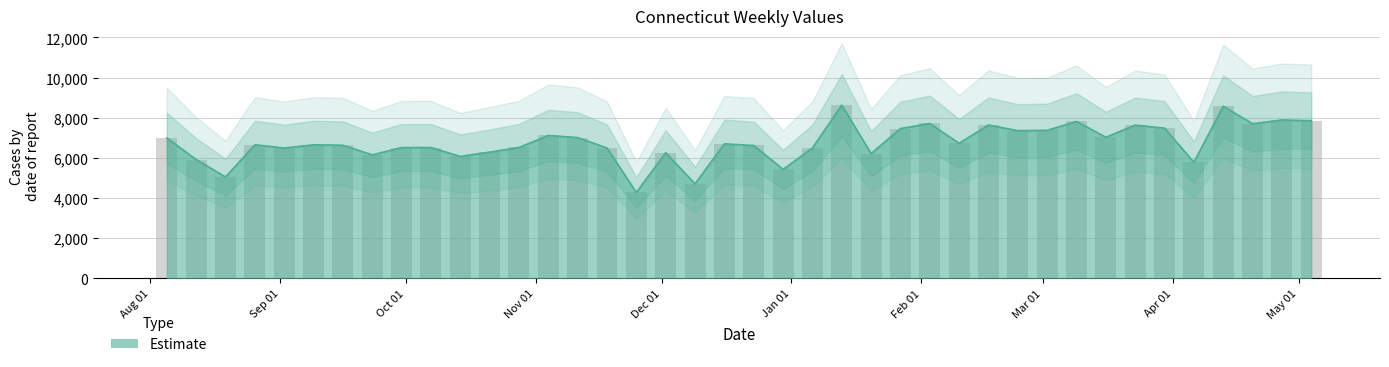

Rank the categories by value from lowest to highest.

2023-11-25, 2023-12-09, 2023-08-19, 2023-12-30, 2024-04-06, 2023-08-12, 2023-10-14, 2023-09-23, 2024-01-20, 2023-12-02, 2023-10-21, 2023-09-02, 2023-11-18, 2024-01-06, 2023-09-30, 2023-10-07, 2023-10-28, 2023-12-23, 2023-09-16, 2023-09-09, 2023-08-26, 2023-12-16, 2024-02-10, 2023-08-05, 2023-11-11, 2024-03-16, 2023-11-04, 2024-02-24, 2024-03-02, 2024-01-27, 2024-03-30, 2024-03-23, 2024-02-17, 2024-04-20, 2024-02-03, 2024-03-09, 2024-05-04, 2024-04-27, 2024-04-13, 2024-01-13